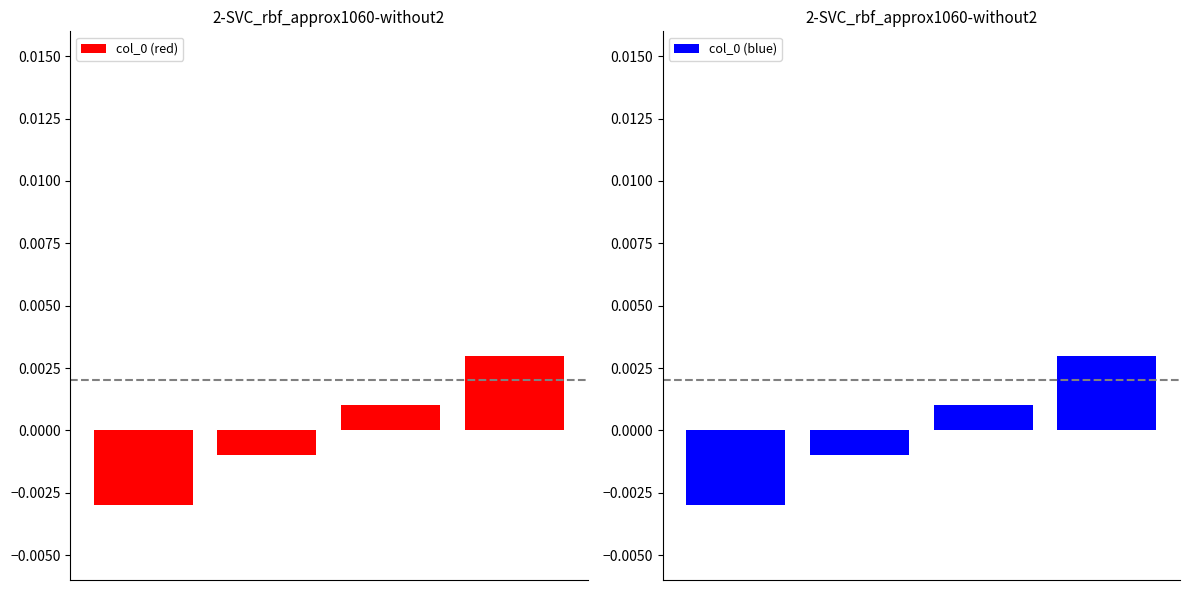

At how many categories does at least one series exceed 0?

2